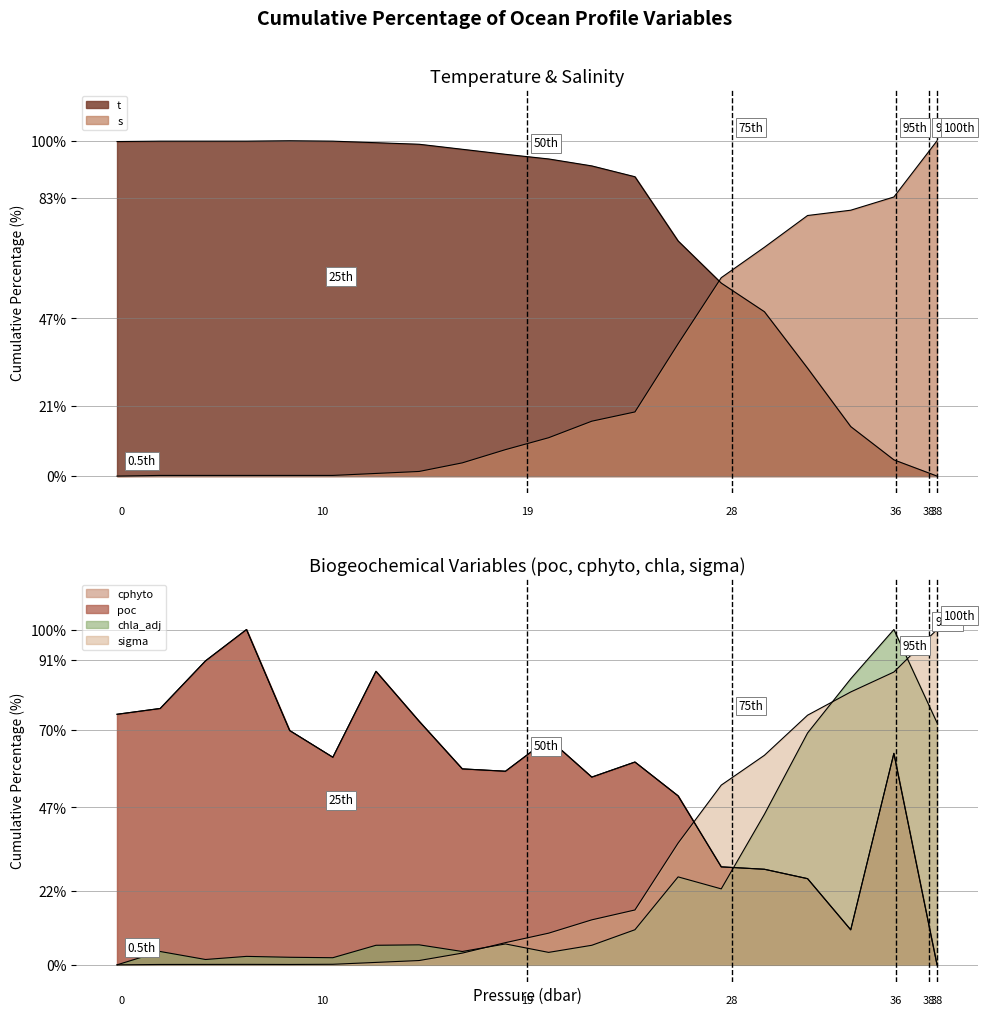

True or false: sigma and poc cross at least once.

True